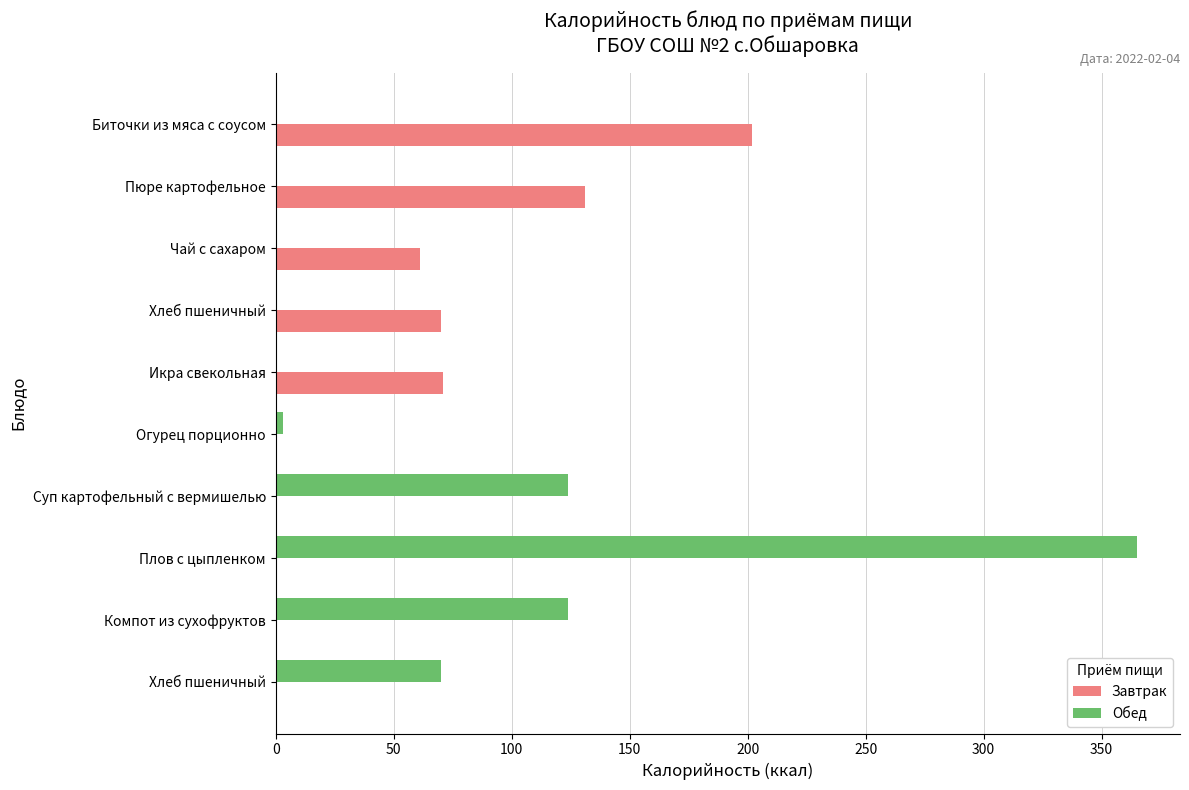

Reading left to right, transcribe all the data shown in this chart.

Завтрак: 202	131	61	70	71	0	0	0	0	0
Обед: 0	0	0	0	0	3	124	365	124	70